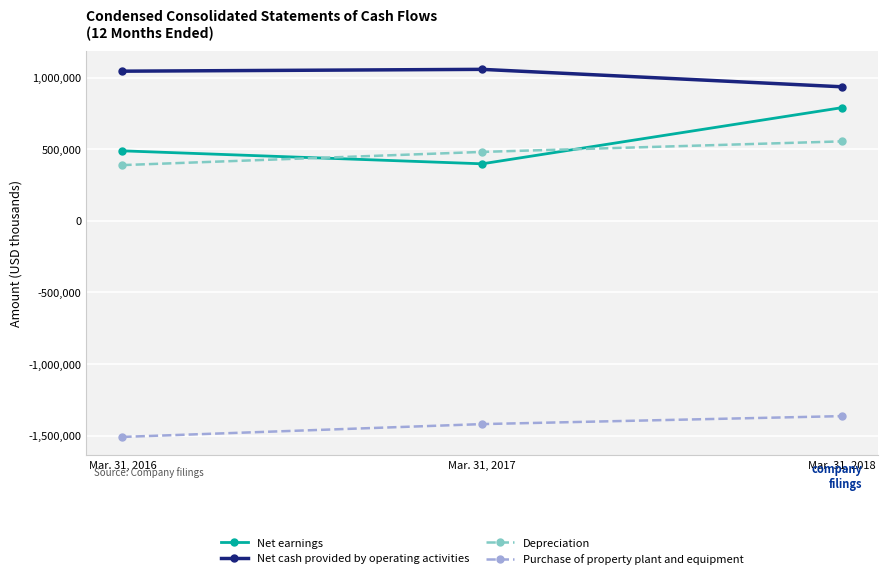

What is the spread (max minus min) of values at Mar. 31, 2016?

2554500